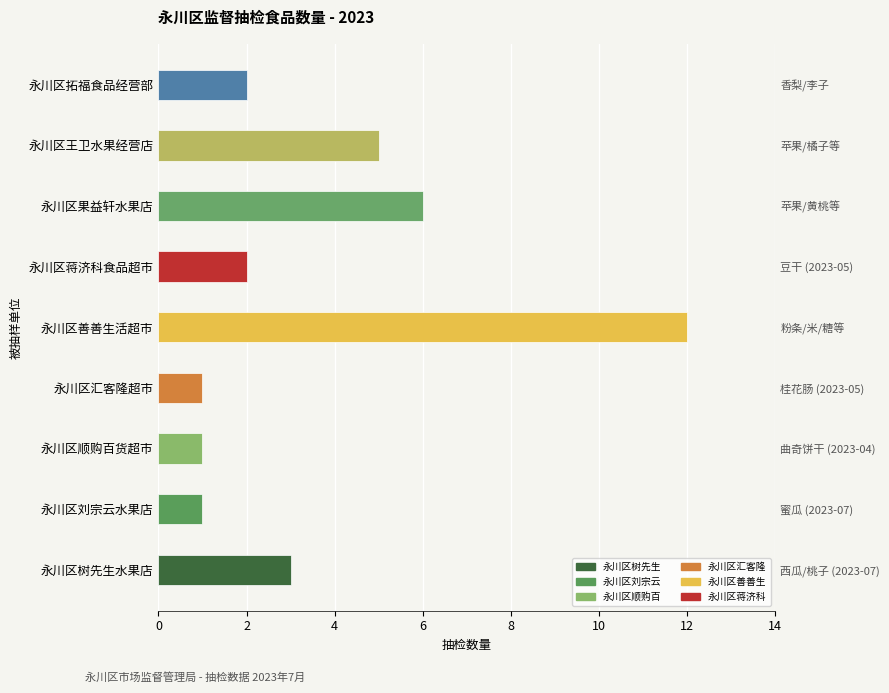

What is the difference between the values at 永川区果益轩水果店 and 永川区刘宗云水果店?

5